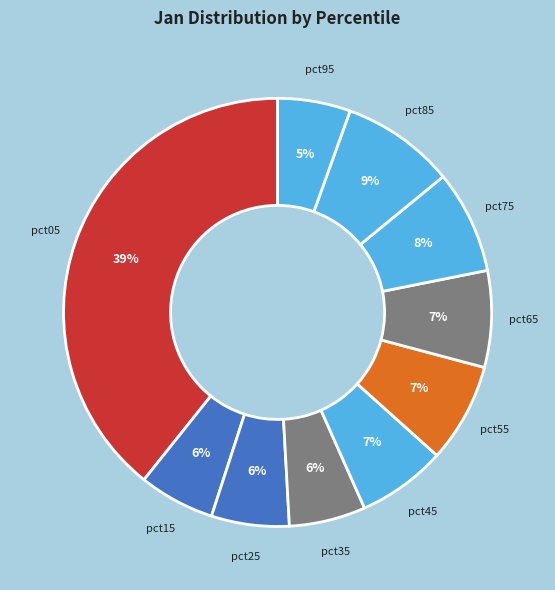

Do pct25 and pct15 together represent more than half of the pie?

No